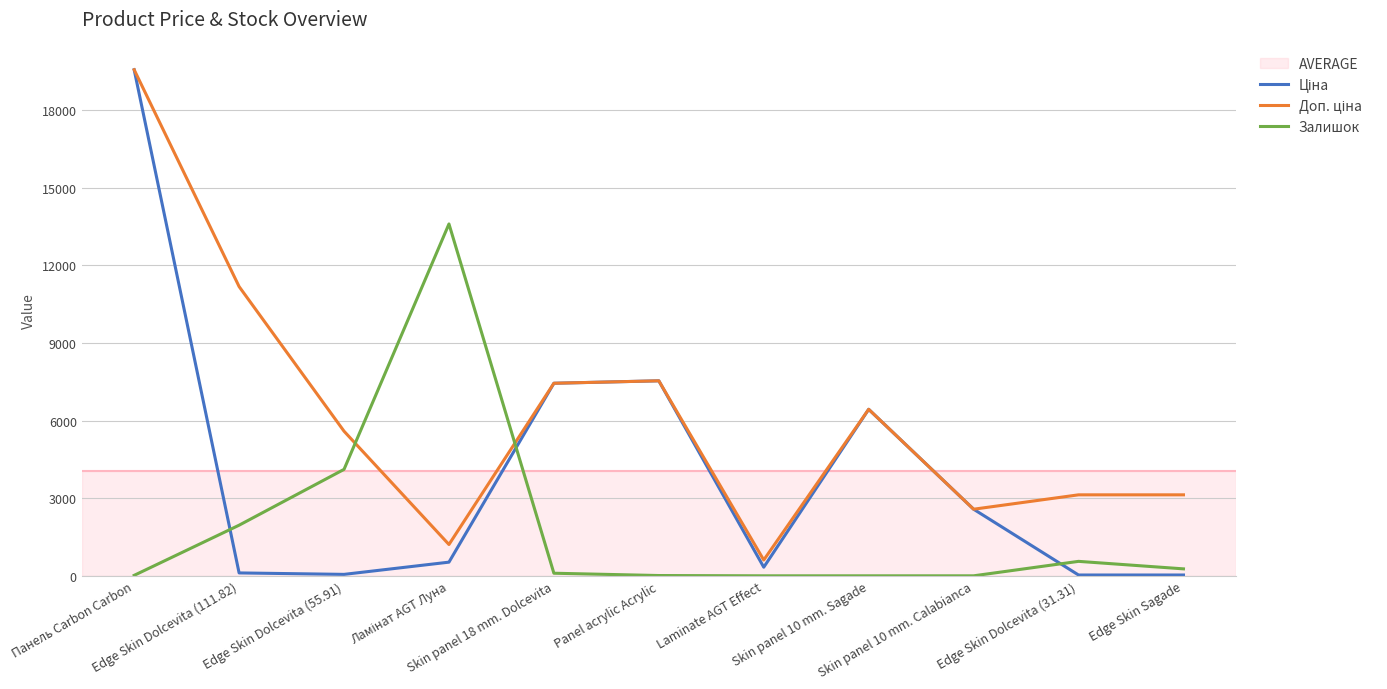

What is the greatest value displayed?

19564.9